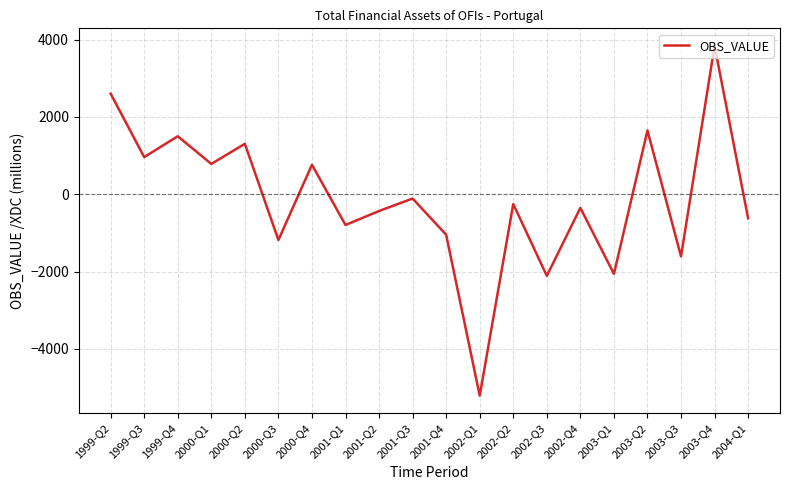

Does the chart display data point markers on the line(s)?

No